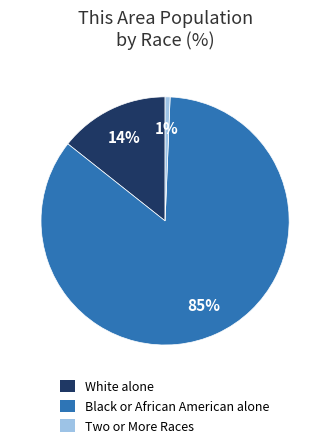

To the nearest percent, what is the average slice percentage?

33%